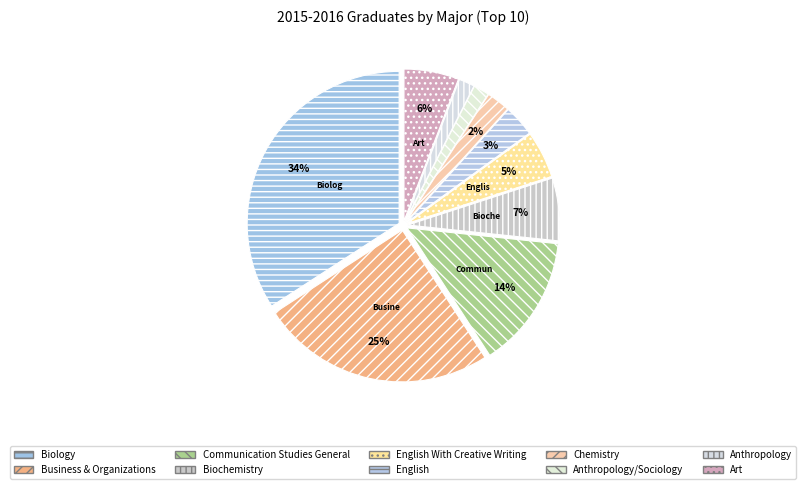

Does any single category account for the majority?

No